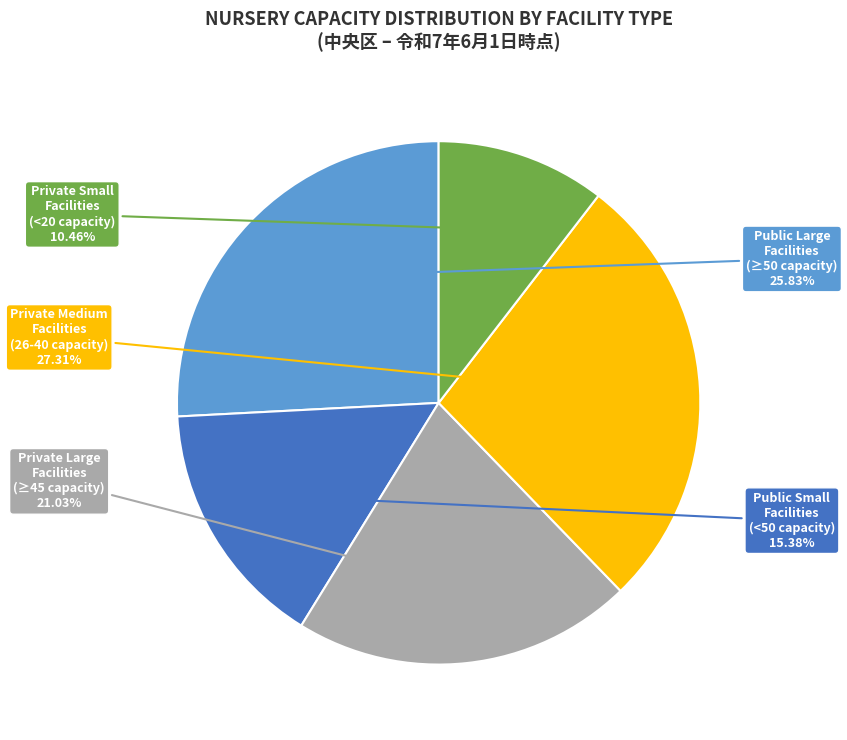

Does any single category account for the majority?

No